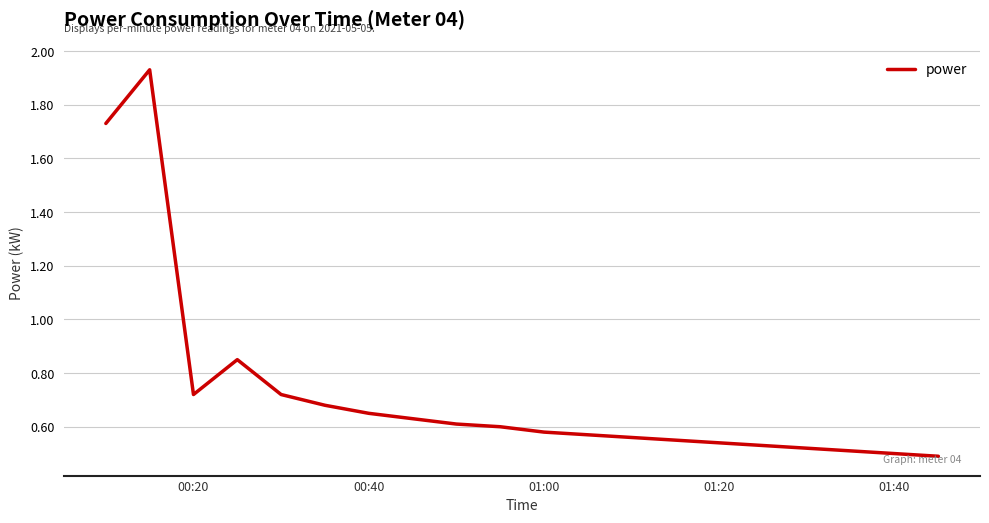

What is the difference between the maximum and minimum values?

1.4